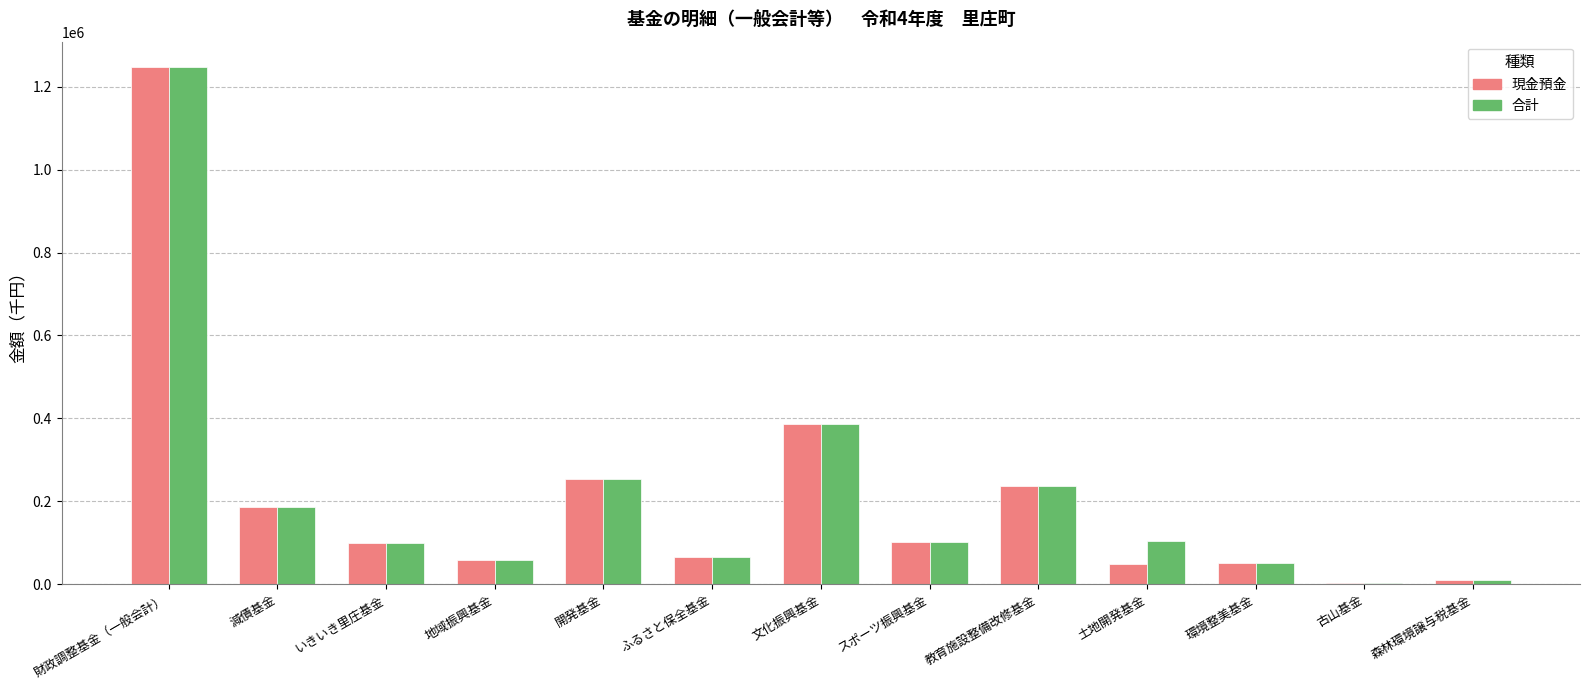

How many data points does each series have?

13